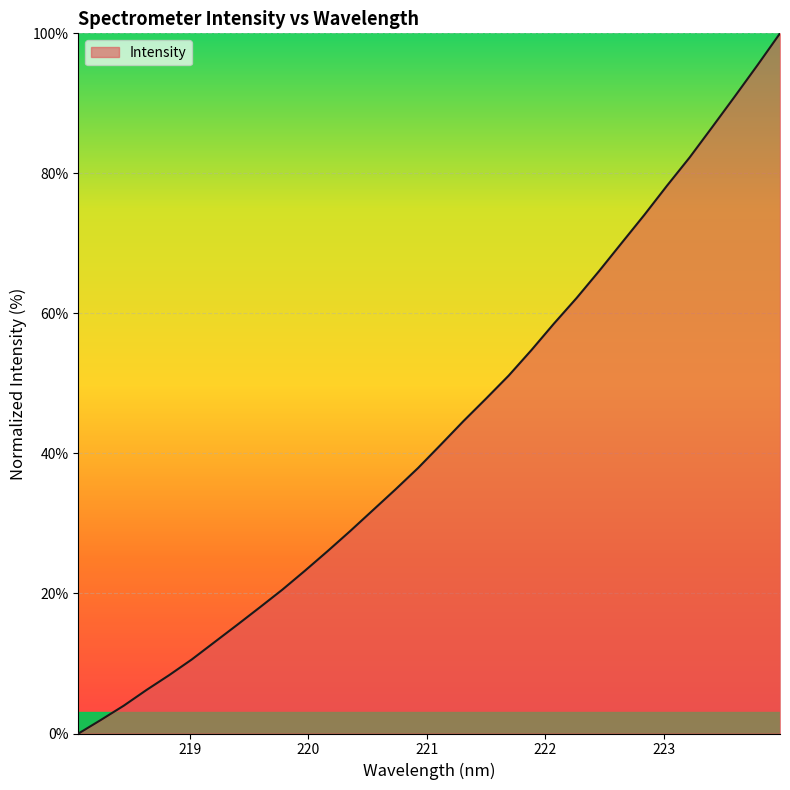

What is the greatest value displayed?

100.0